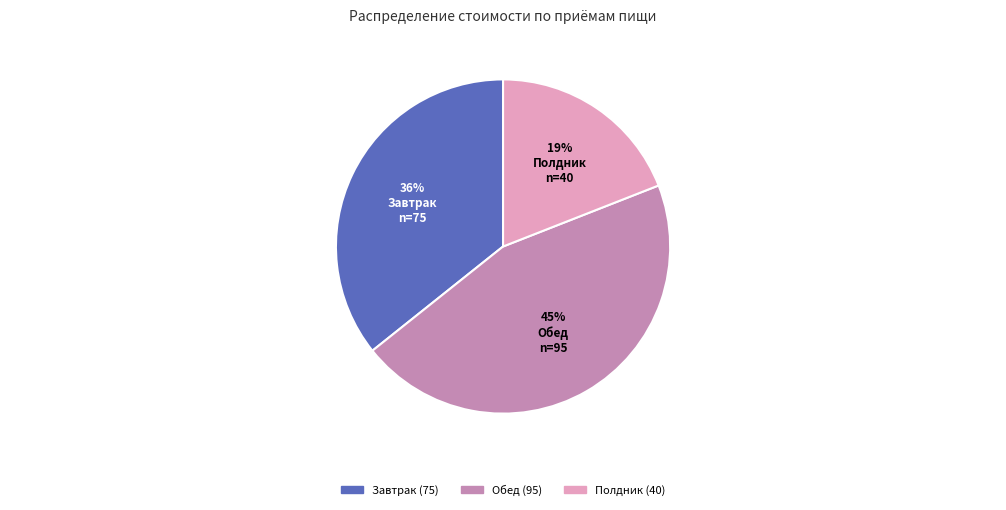

Which has a higher value, Обед or Завтрак?

Обед